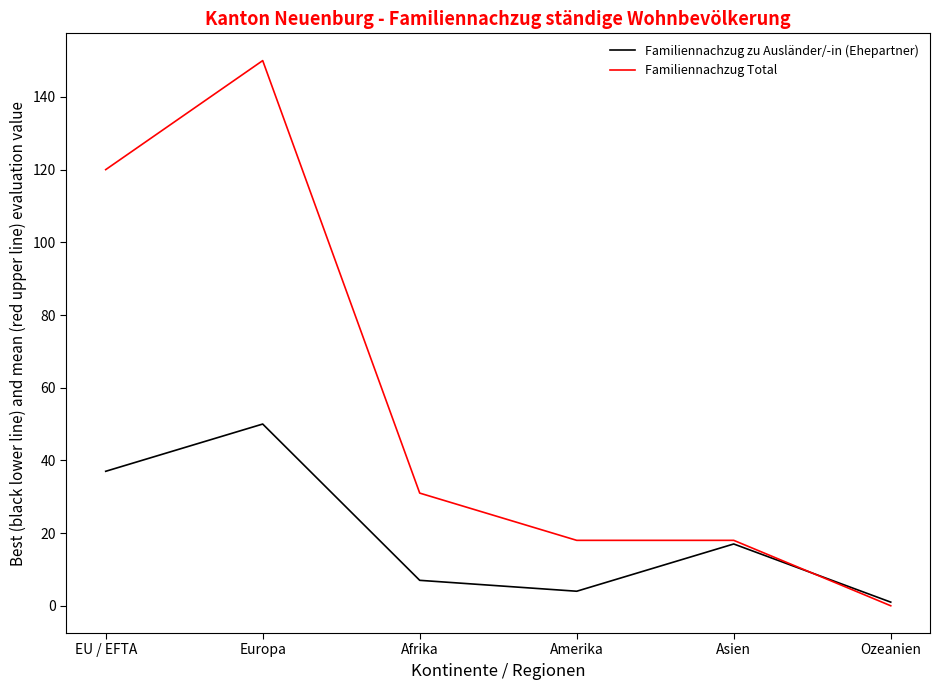

Between Europa and Amerika, which series saw the biggest shift?

Familiennachzug Total